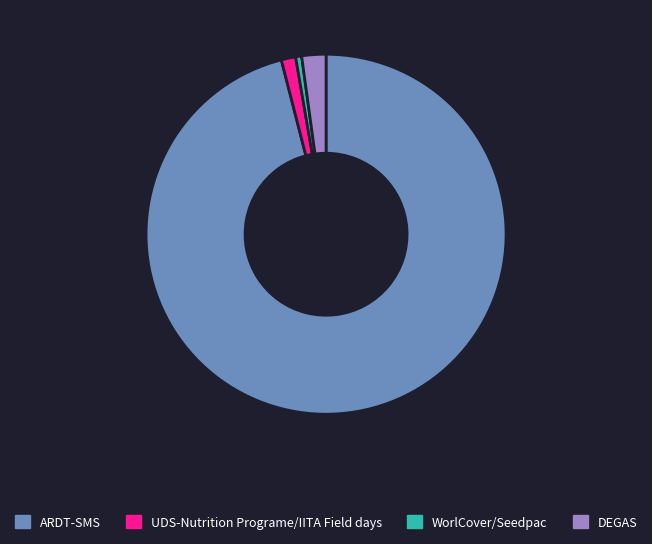

The WorlCover/Seedpac slice represents 1% of the pie. True or false?

True